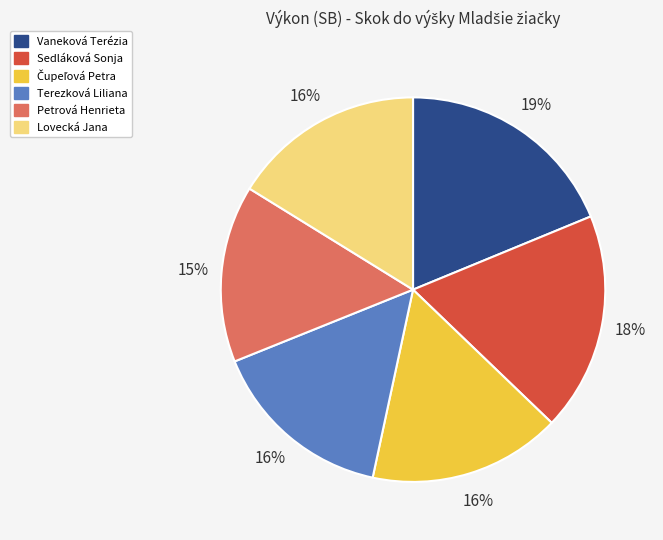

Does Vaneková Terézia account for over 50% of the chart?

No